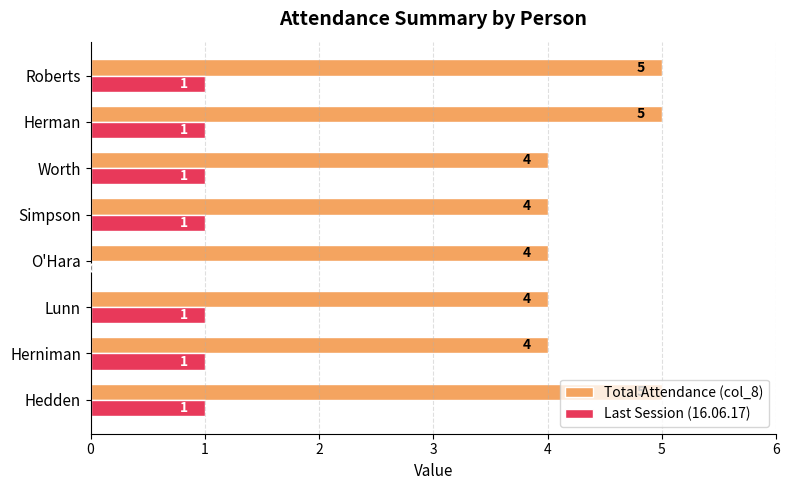

True or false: Last Session (16.06.17) has a value of 0 at O'Hara.

True